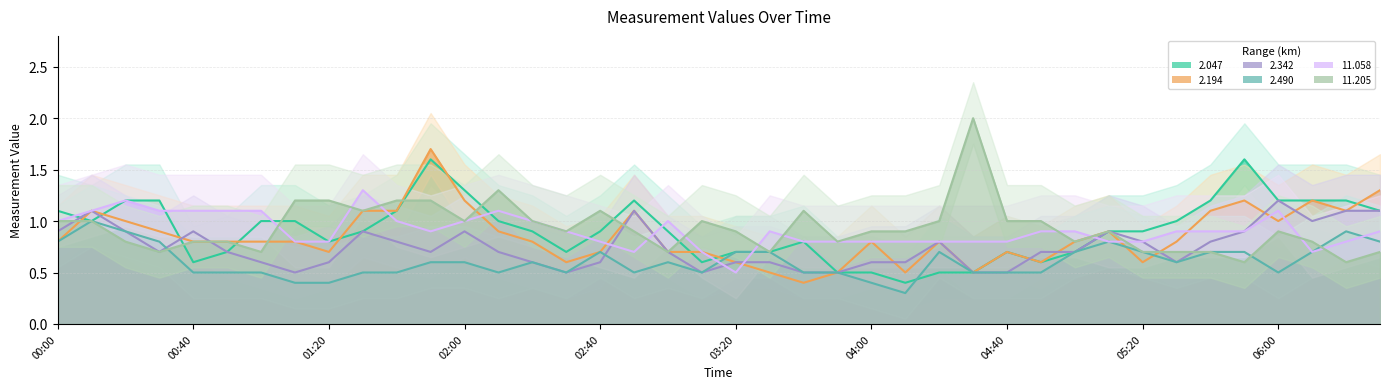

Rank the series at 2006/02/09 00:20 from lowest to highest value.

11.205, 2.342, 2.490, 2.194, 2.047, 11.058